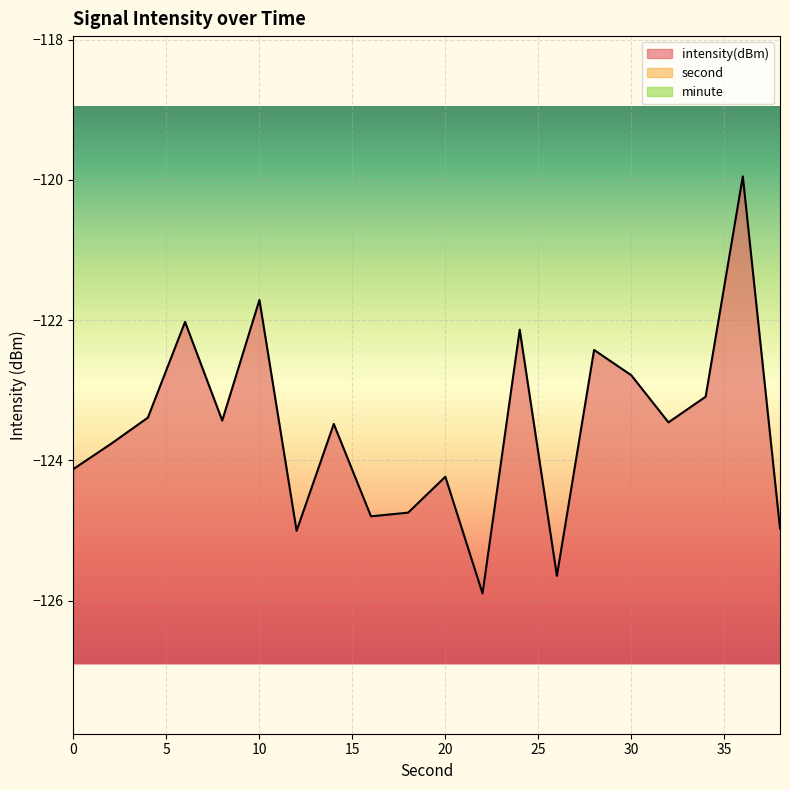

What is the average value of the second series?

19.0